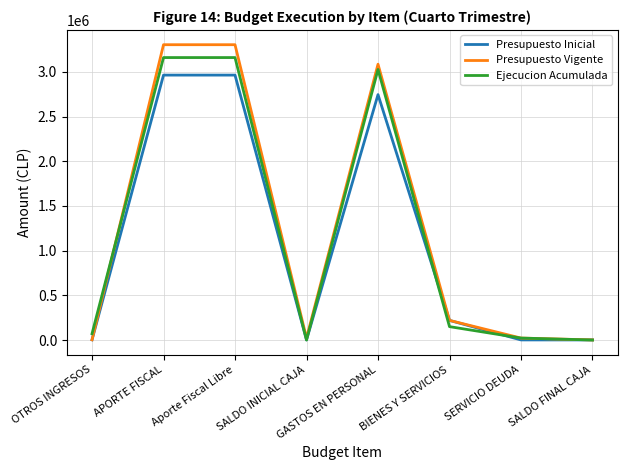

What position from the left is GASTOS EN PERSONAL?

5